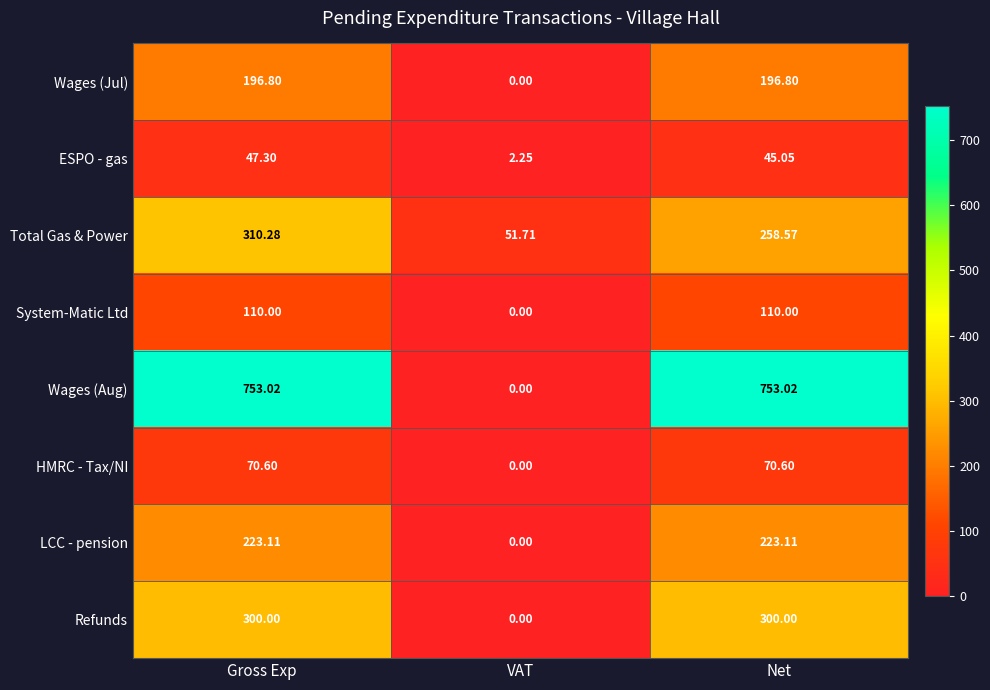

At Gross Exp, list the series in order from smallest to largest.

ESPO - gas, HMRC - Tax/NI, System-Matic Ltd, Wages (Jul), LCC - pension, Refunds, Total Gas & Power, Wages (Aug)